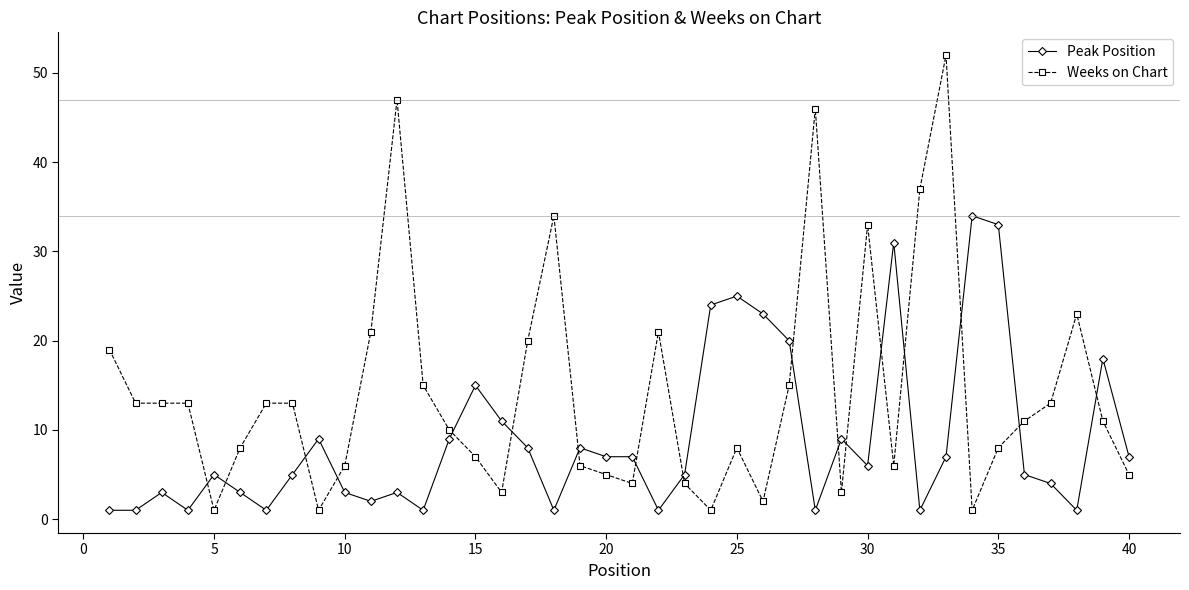

How many intersections are there between Weeks on Chart and Peak Position?

17